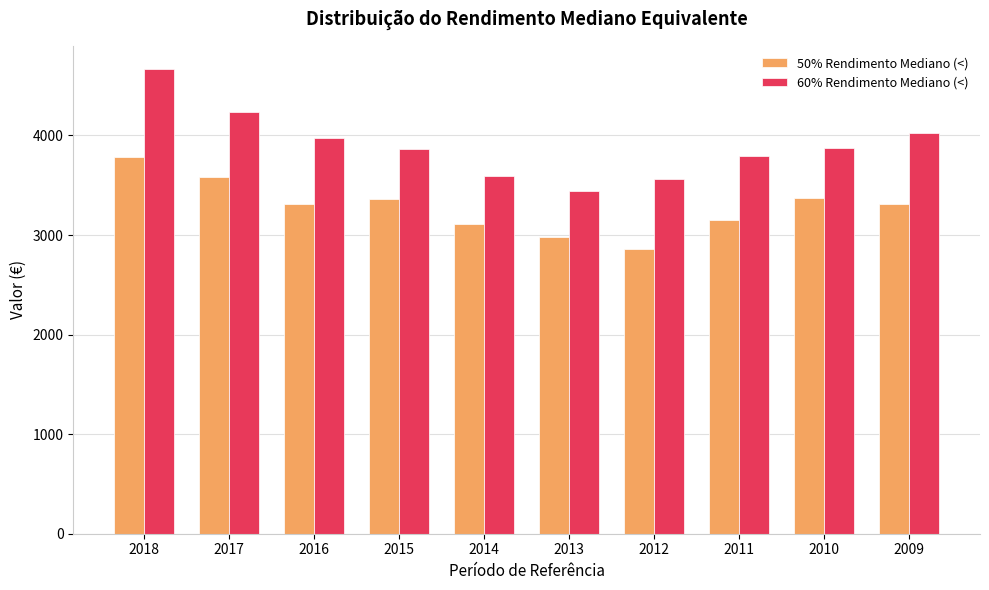

Where does the 50% Rendimento Mediano (<) series first go above 3311?

2018